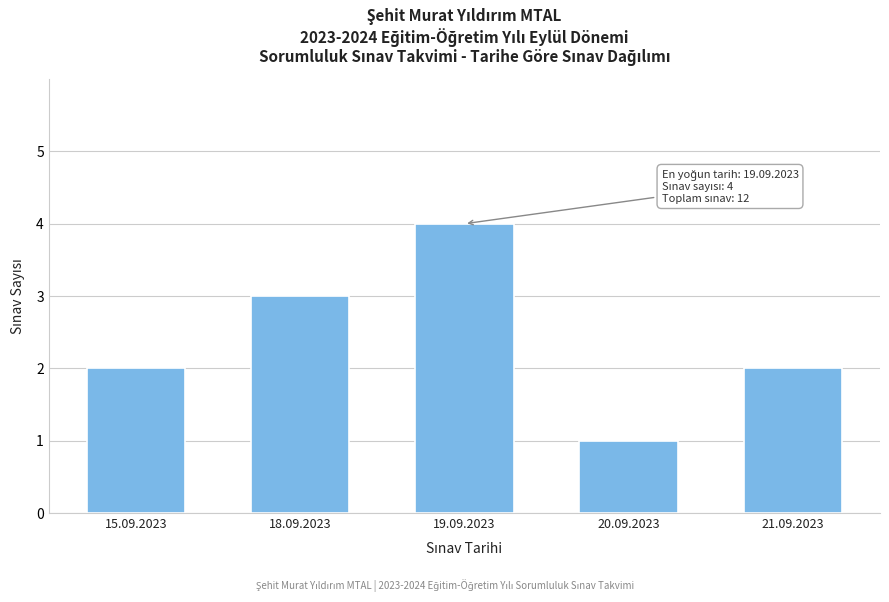

Reading right to left, what are all the values shown in this chart?

21.09.2023=2	20.09.2023=1	19.09.2023=4	18.09.2023=3	15.09.2023=2